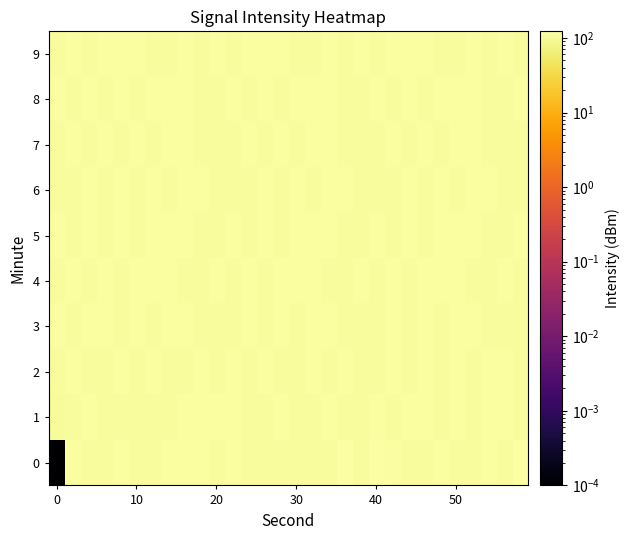

What is the maximum value shown in the chart?

122.6